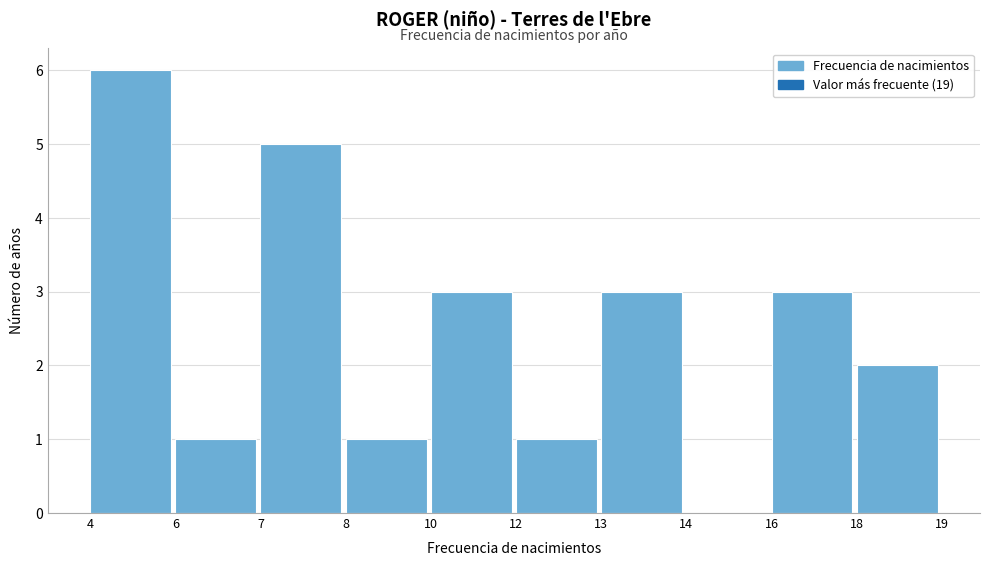

Reading left to right, list all the values displayed in this chart.

4=6	6=1	7=5	8=1	10=3	12=1	13=3	14=0	16=3	18=2